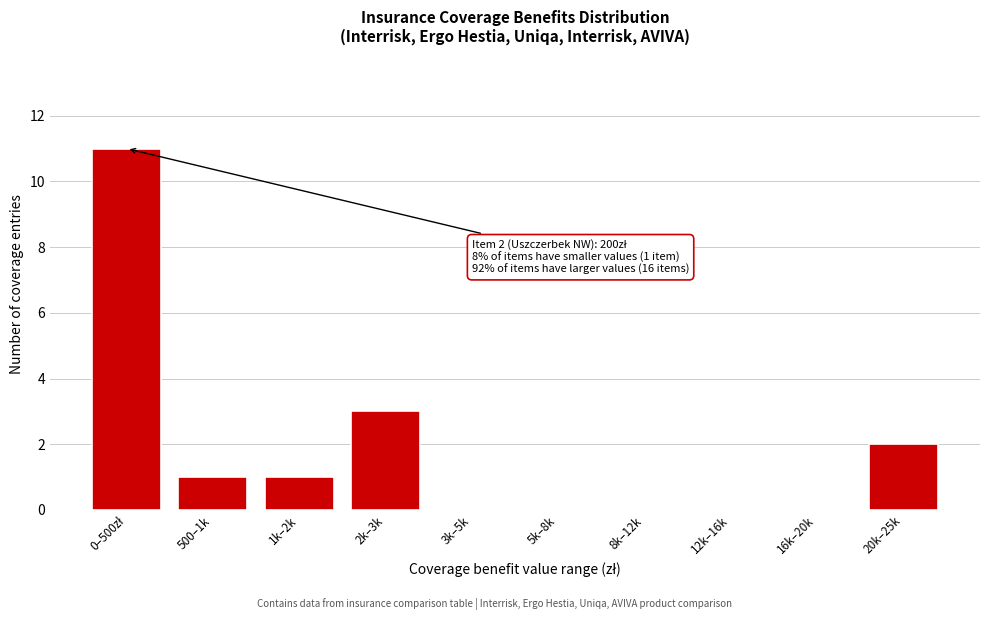

What is the greatest value displayed?

11